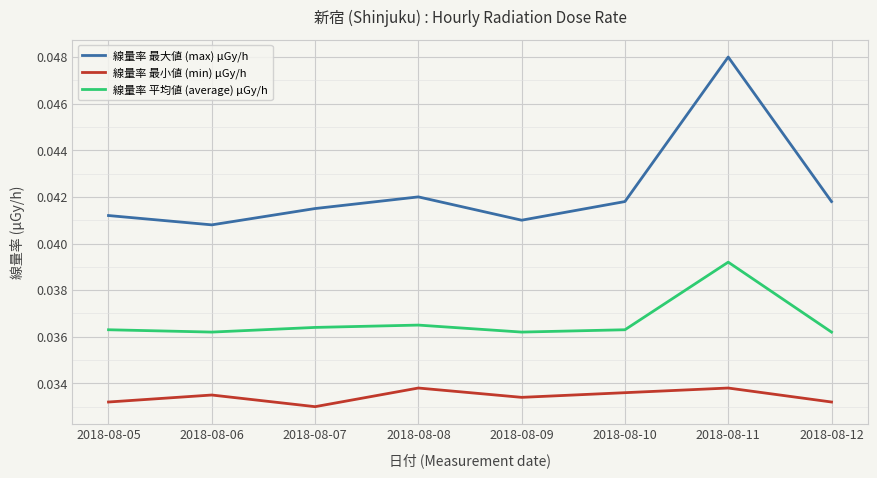

True or false: 線量率 最大値 (max) μGy/h has a value of 0.1 at 2018-08-12.

False